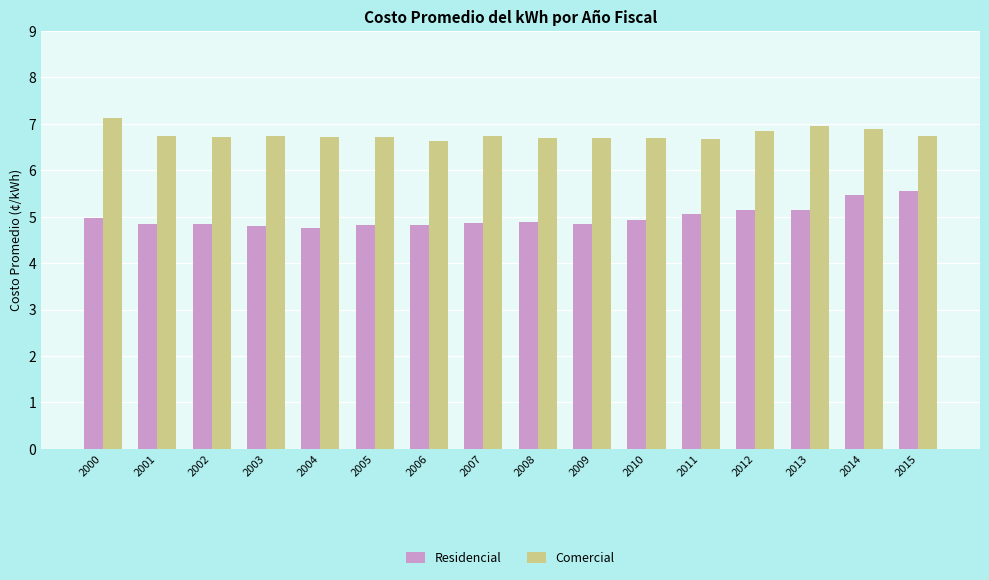

Is it true that Residencial equals 4.8 at 2003?

True